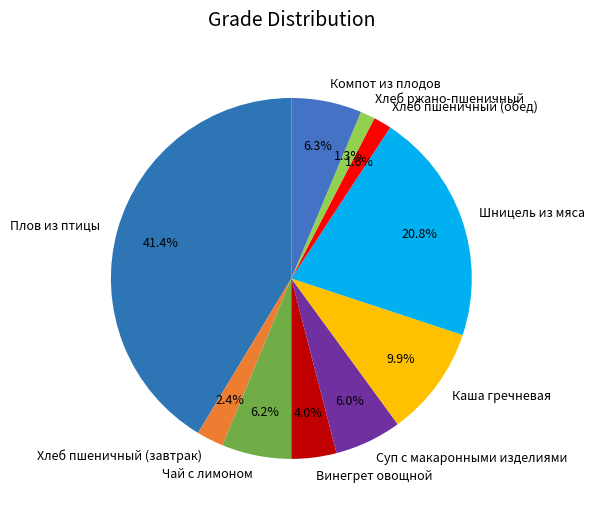

Count the number of slices in the pie.

10